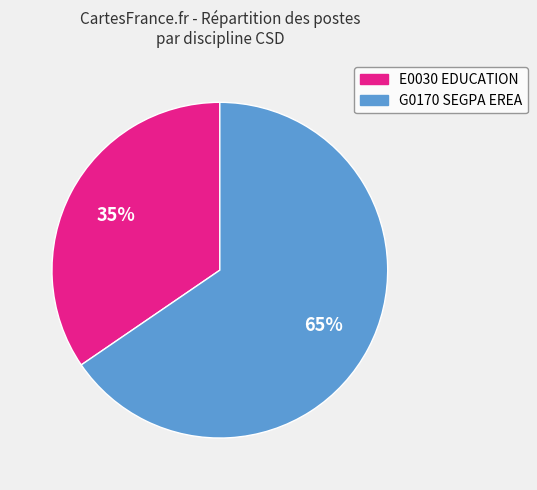

Is there any slice that represents more than half of the pie?

Yes